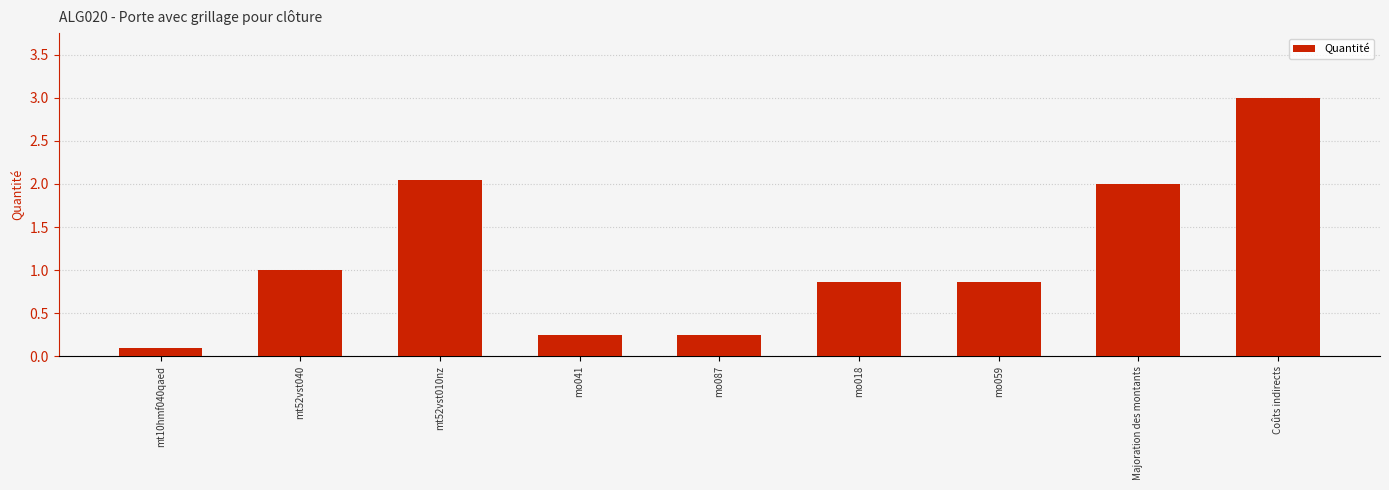

What is the sum of the values at mt52vst040 and Coûts indirects?

4.0